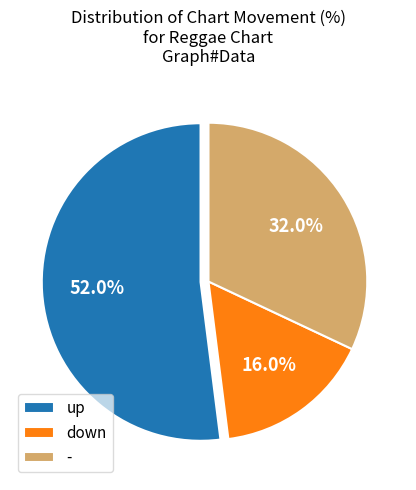

Which has a higher value, - or down?

-